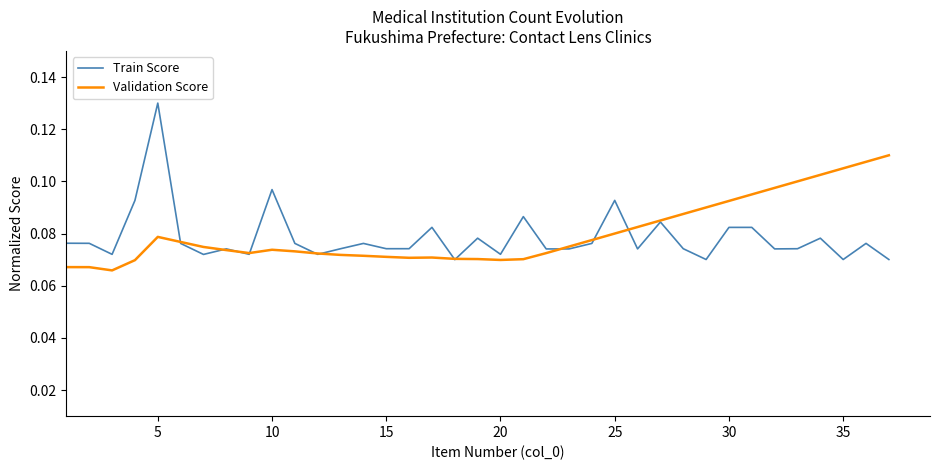

Which series has the widest spread of values?

Train Score